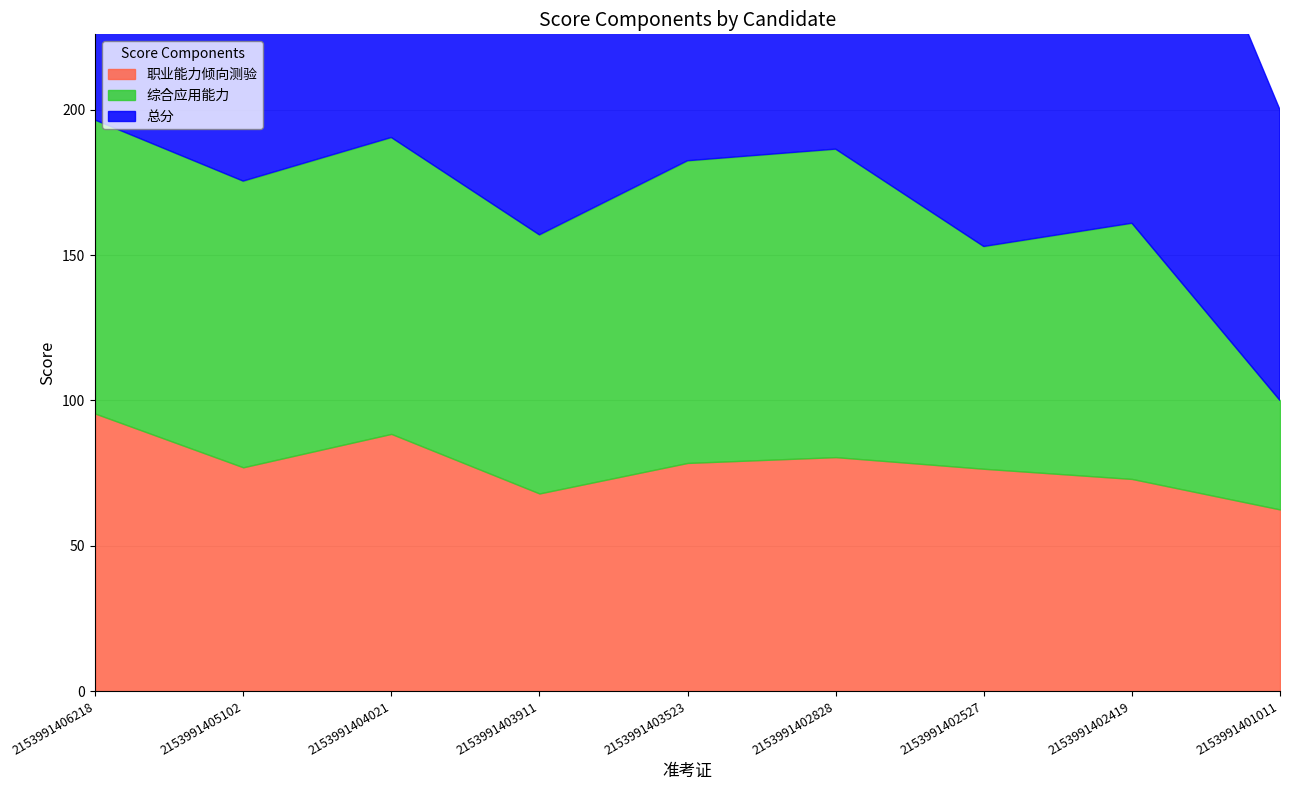

True or false: 总分 and 职业能力倾向测验 intersect in this chart.

False